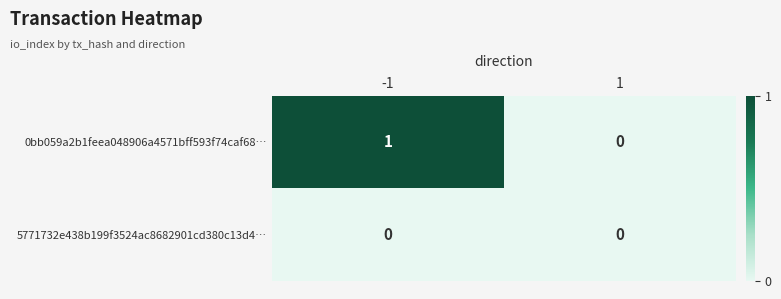

Which series has the largest total across all categories?

0bb059a2b1feea048906a4571bff593f74caf68…